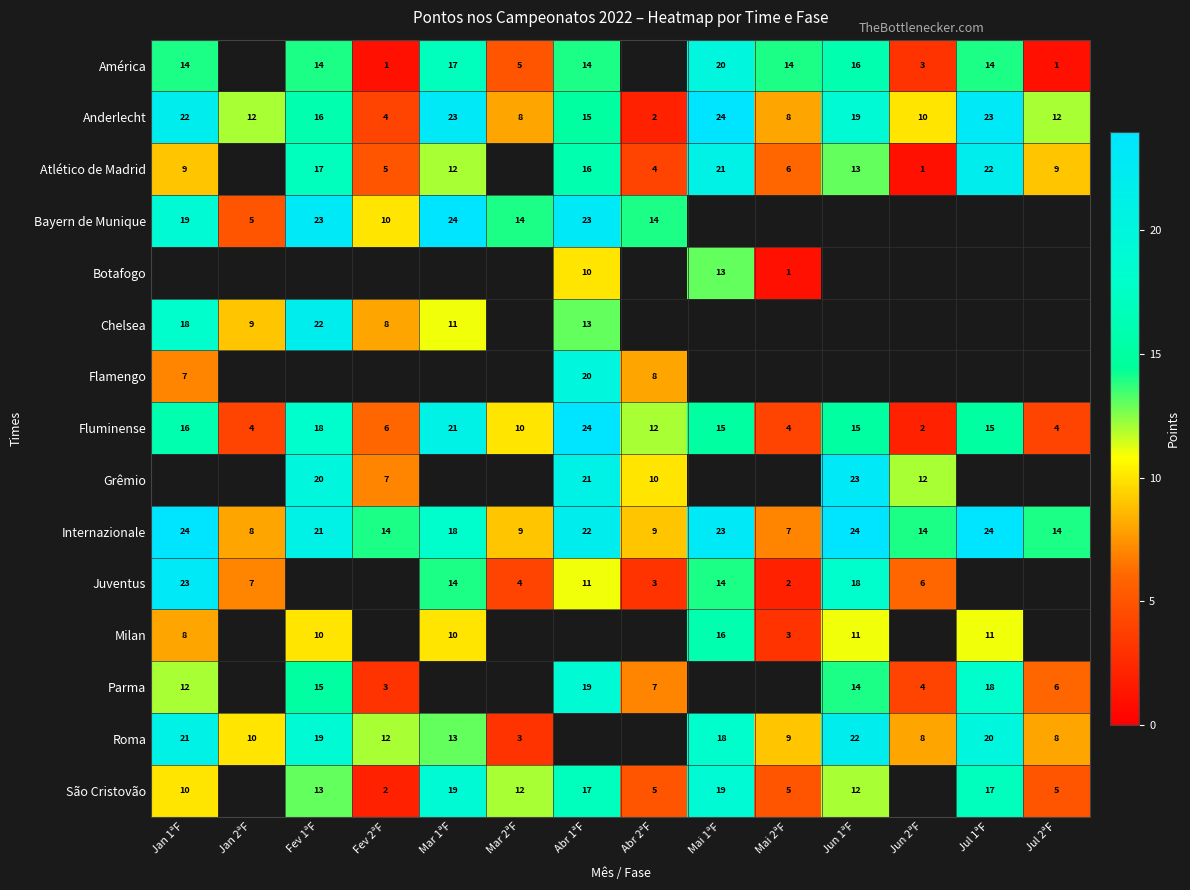

How many values in the Fluminense series are below 15?

7